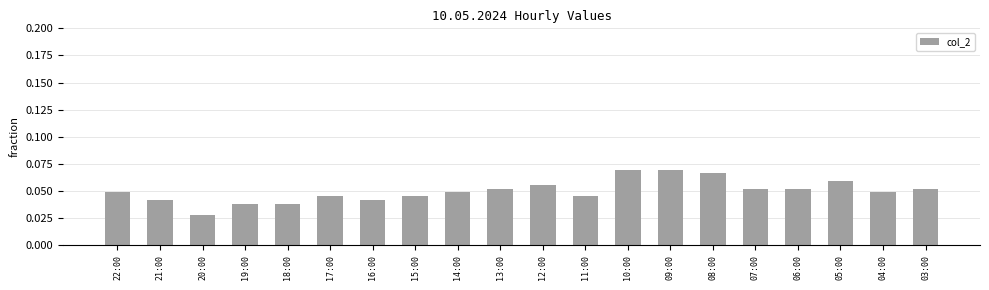

What is the label of the 9th bar from the right?

11:00